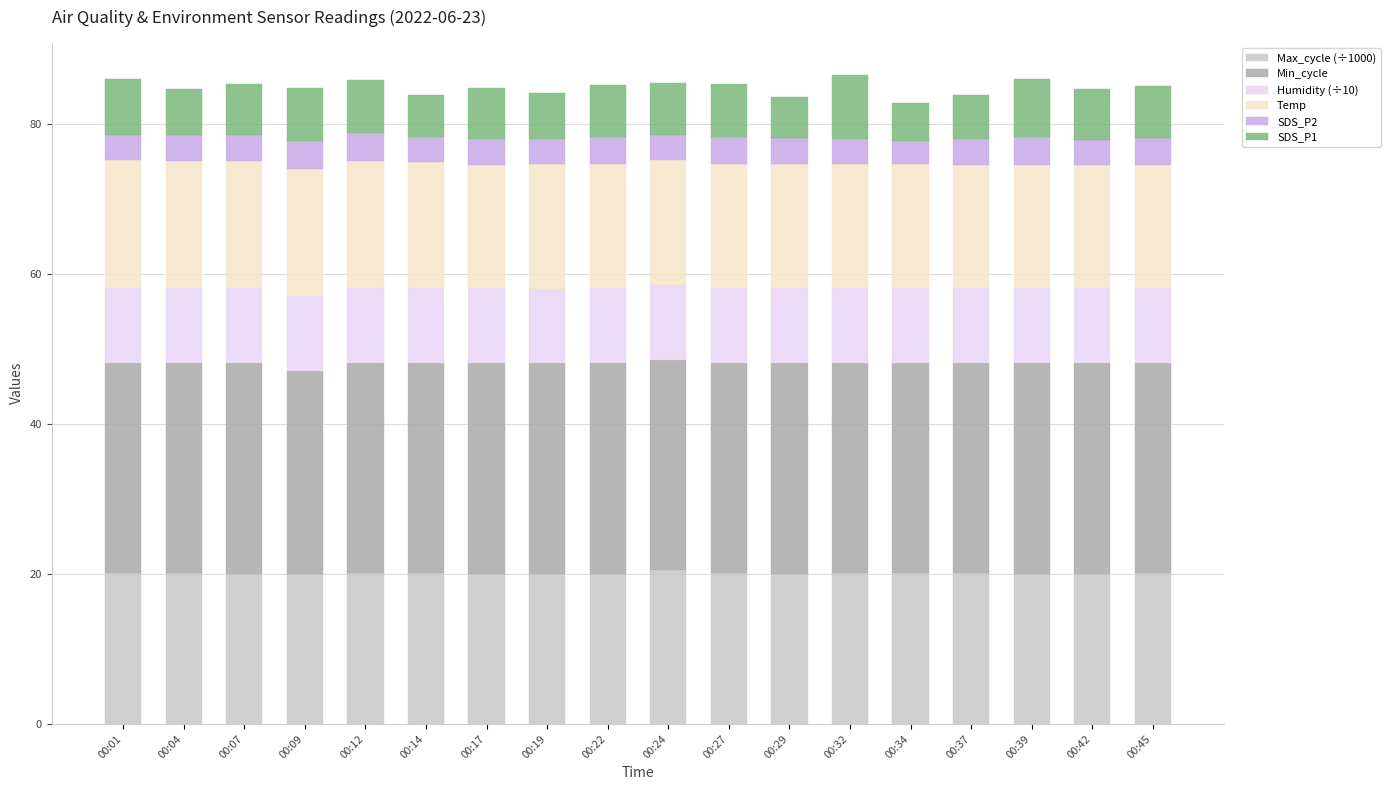

What are all the series names shown in the legend?

Max_cycle (÷1000), Min_cycle, Humidity (÷10), Temp, SDS_P2, SDS_P1